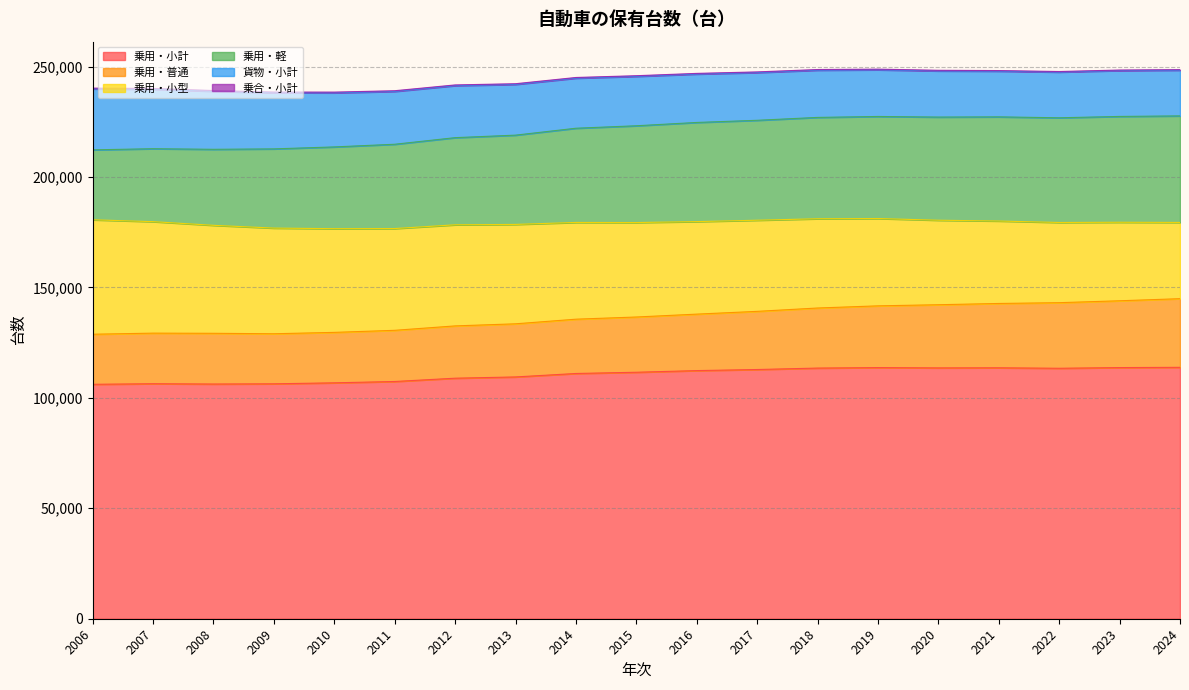

Which series changed the most between 2013 and 2020?

乗用・小型